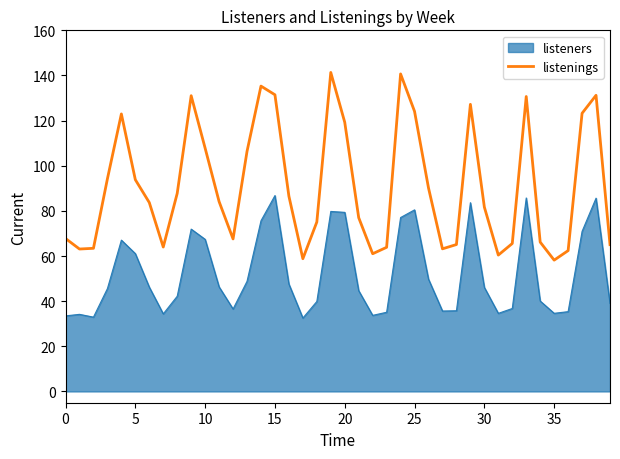

Which series has the widest spread of values?

listenings